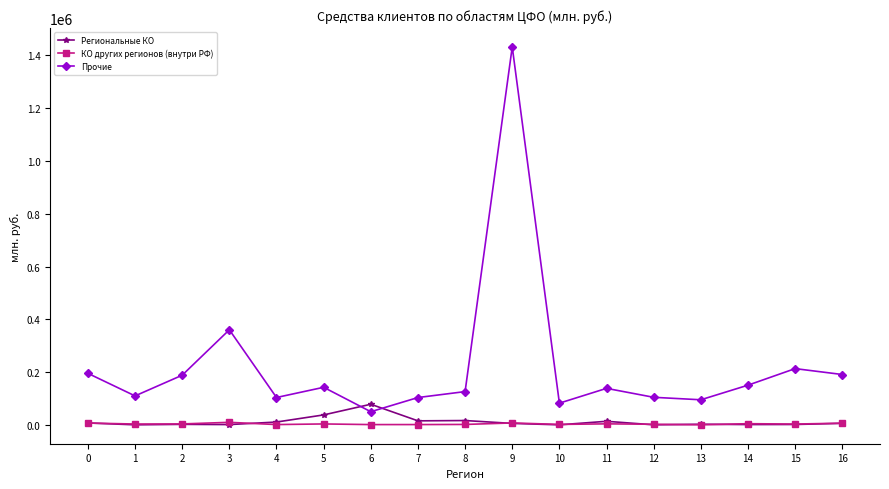

What is the greatest value displayed?

1432294